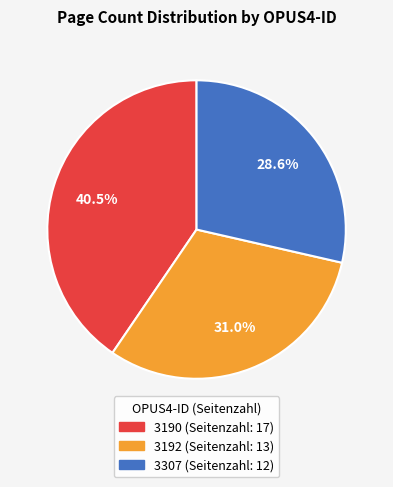

How many segments does this pie chart have?

3